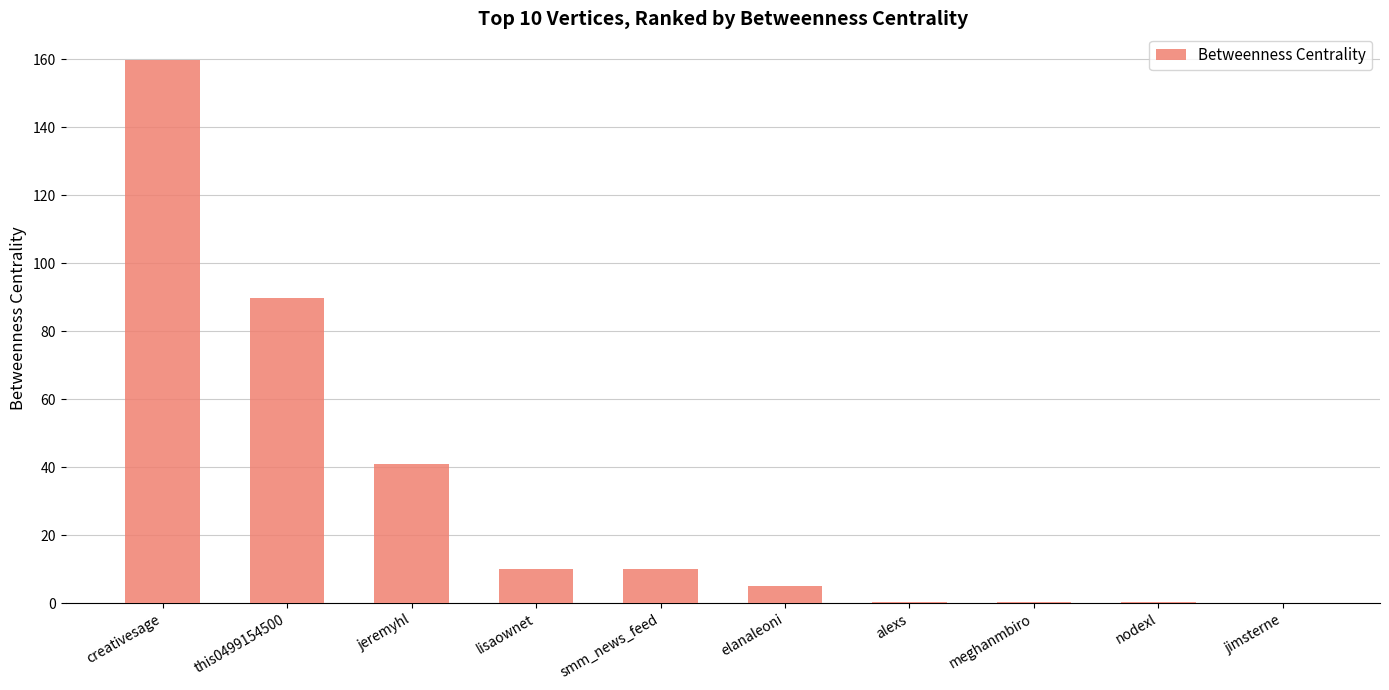

At which category does the chart reach its peak across all series?

creativesage